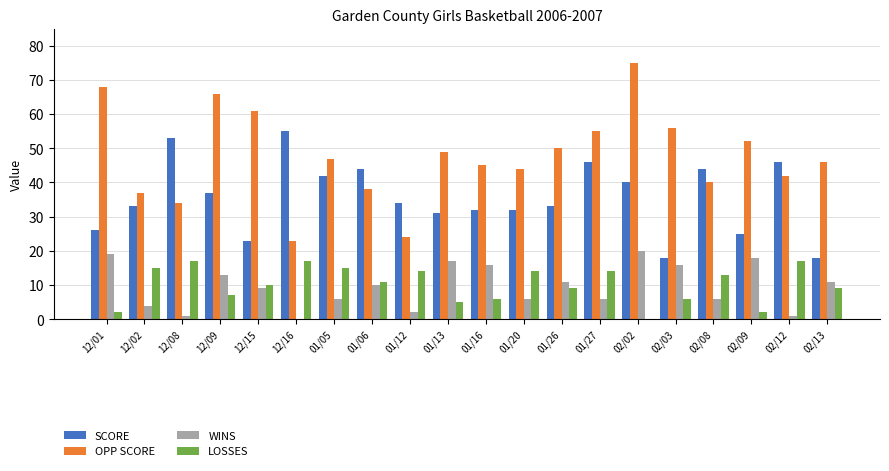

Is it true that LOSSES equals 0 at 02/02?

True